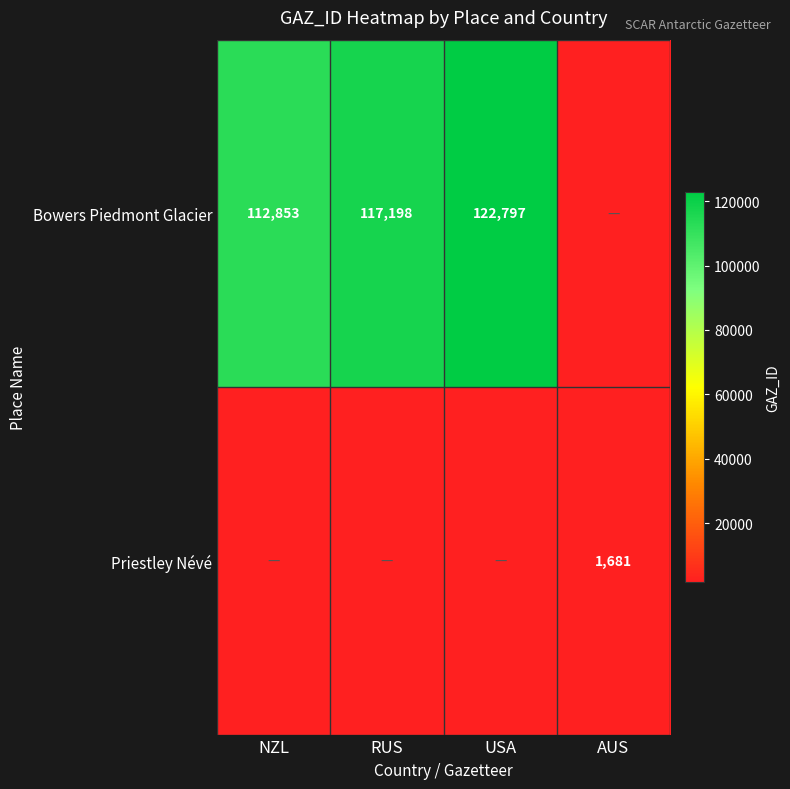

What is the sum of the Bowers Piedmont Glacier values at USA and RUS?

239995